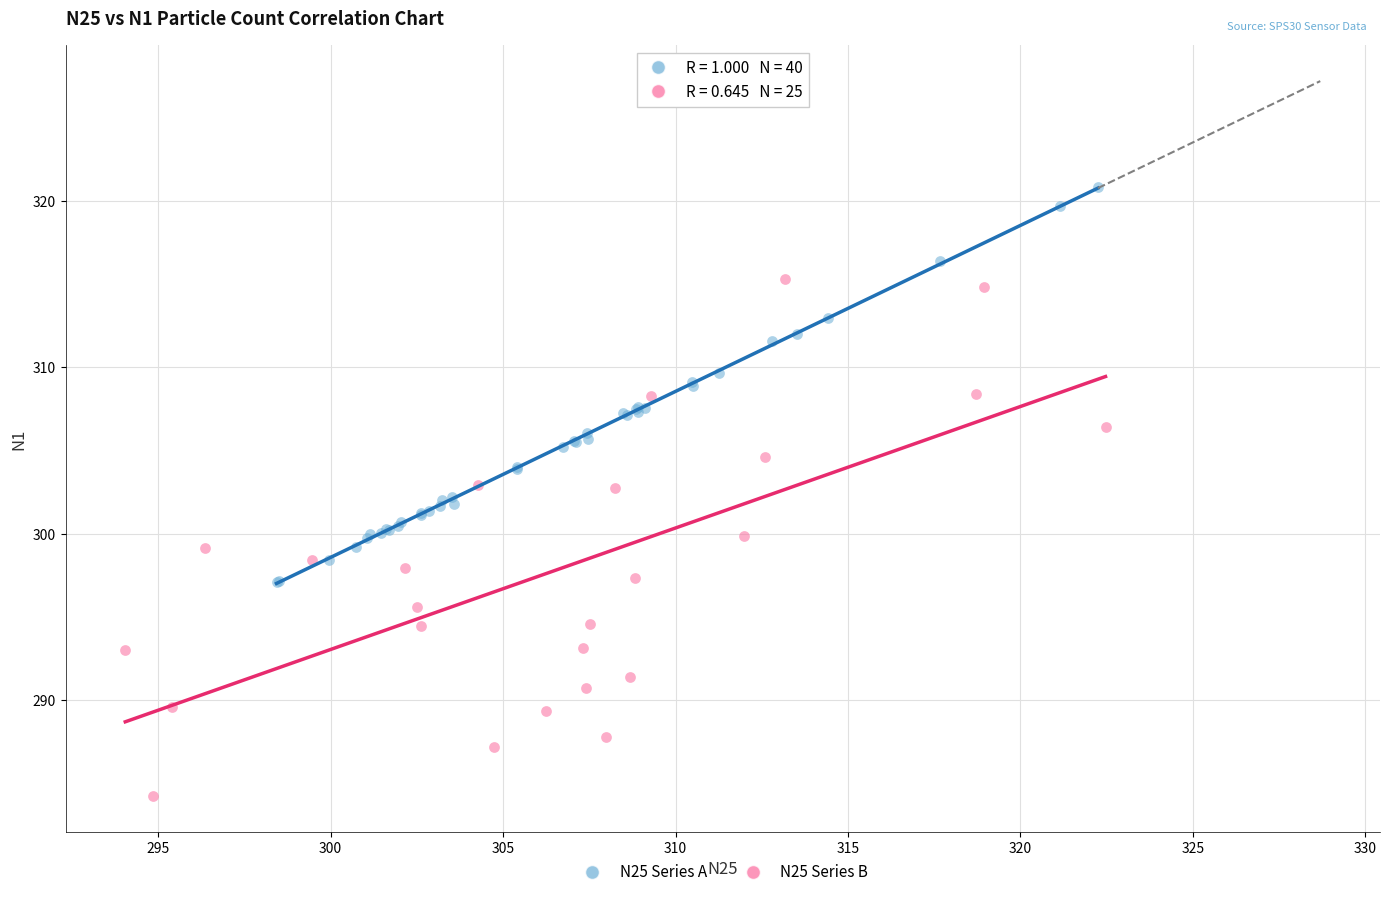

Which series reaches the maximum Y coordinate?

N25 Series A